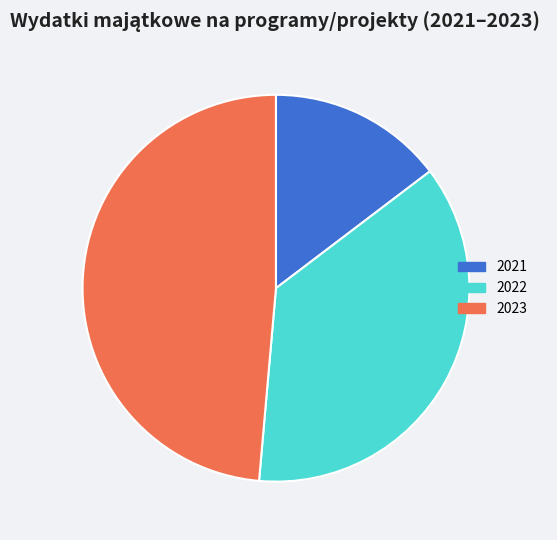

Combined, do 2022 and 2023 account for over 50%?

Yes